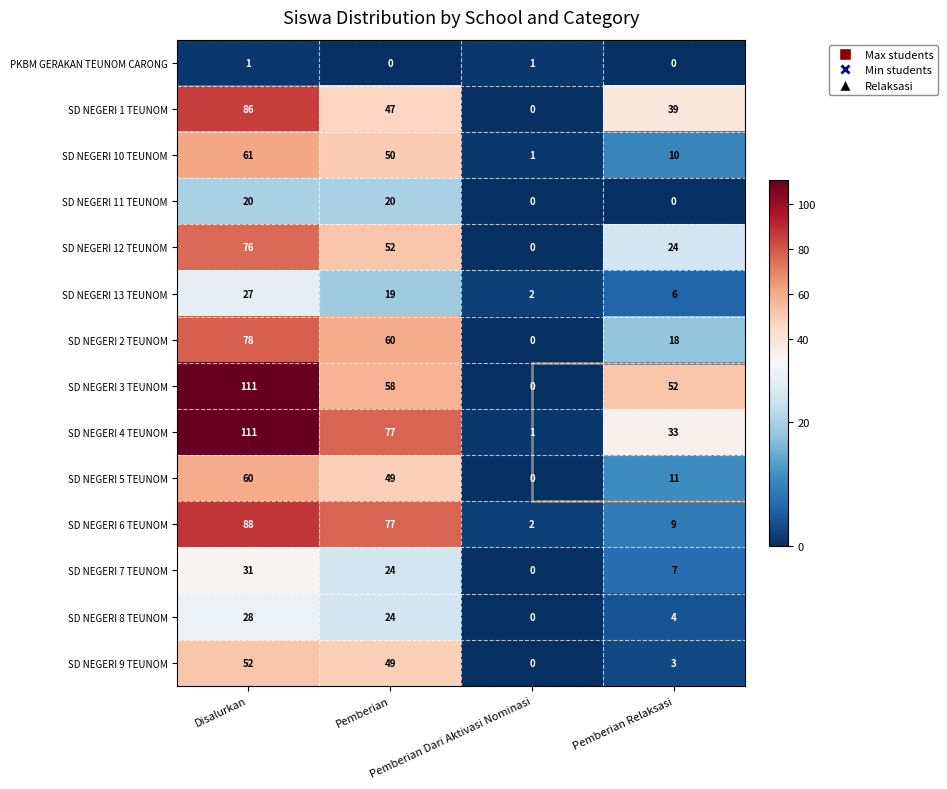

What is the difference between the highest and lowest values at Pemberian Dari Aktivasi Nominasi?

2